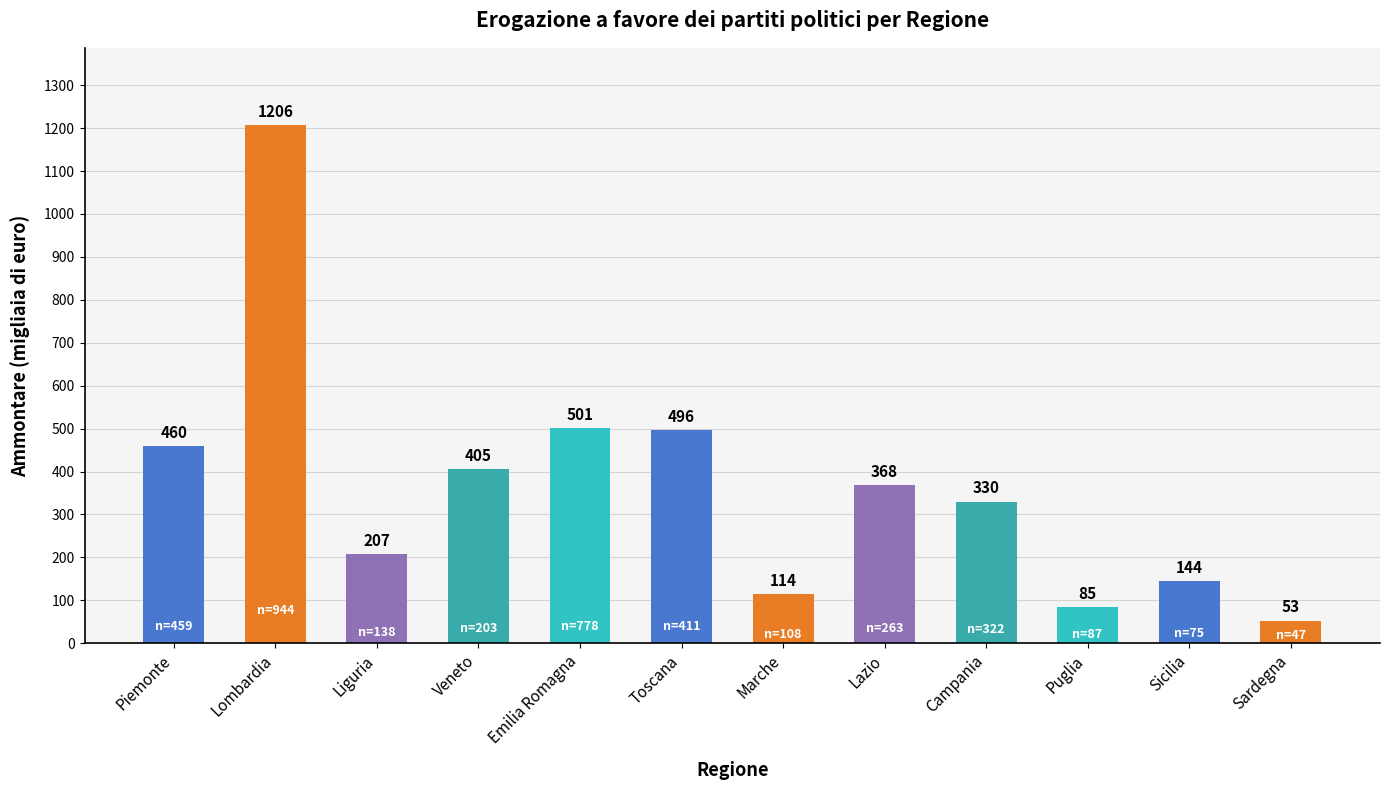

At which label is the value closest to 629?

Emilia Romagna